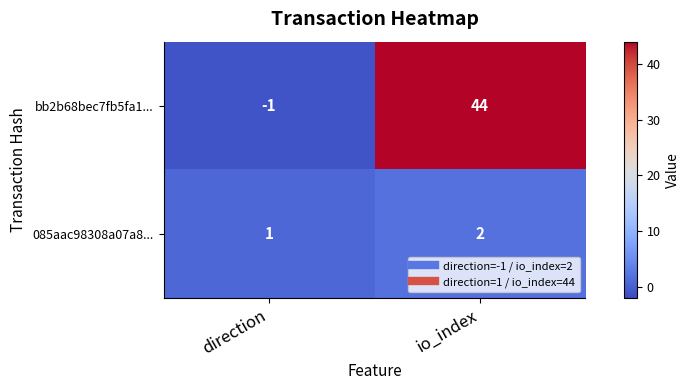

What is the difference between the highest and lowest values at io_index?

42